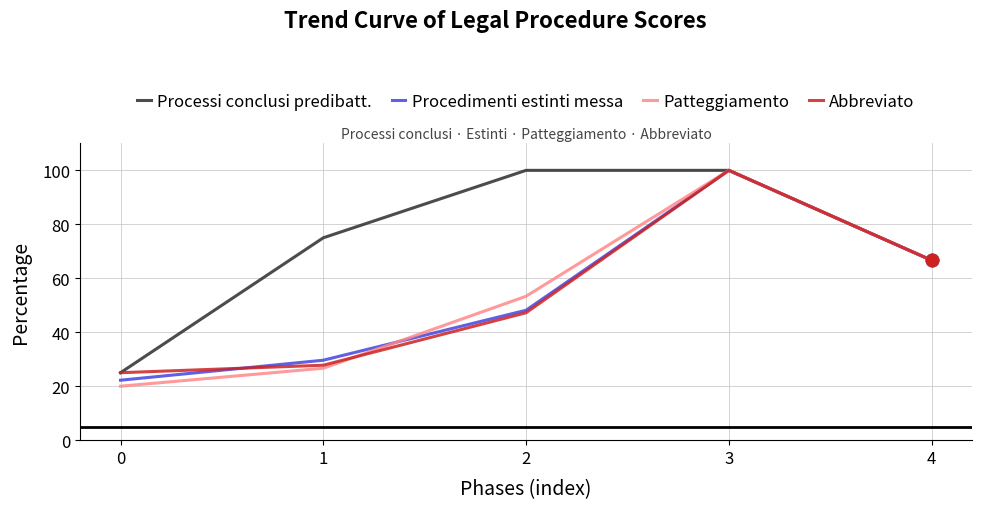

What are all the series names shown in the legend?

Processi conclusi predibatt., Procedimenti estinti messa, Patteggiamento, Abbreviato